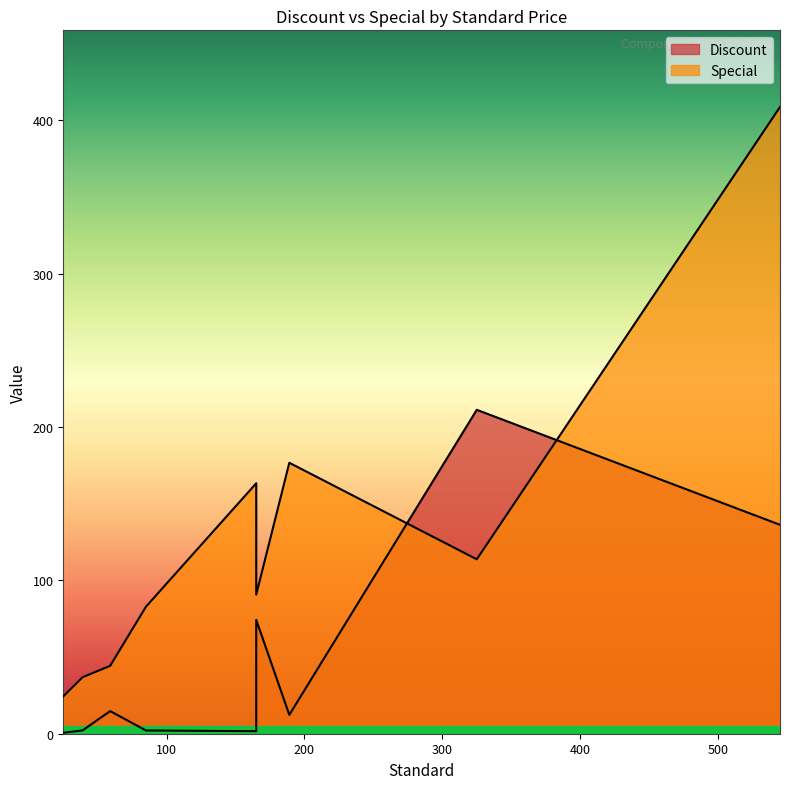

Which series ends up on top after the final intersection of Special and Discount?

Special